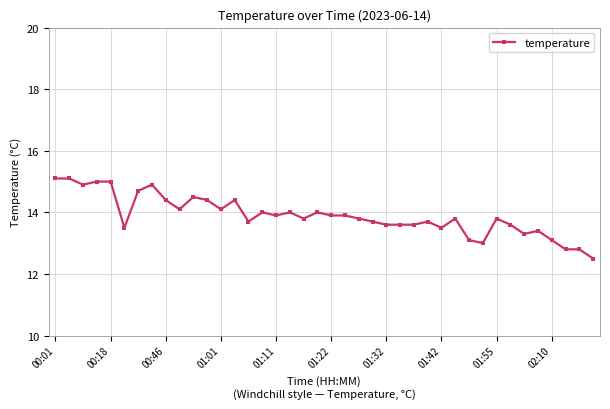

What is the value of the 32nd point from the left?

13.0